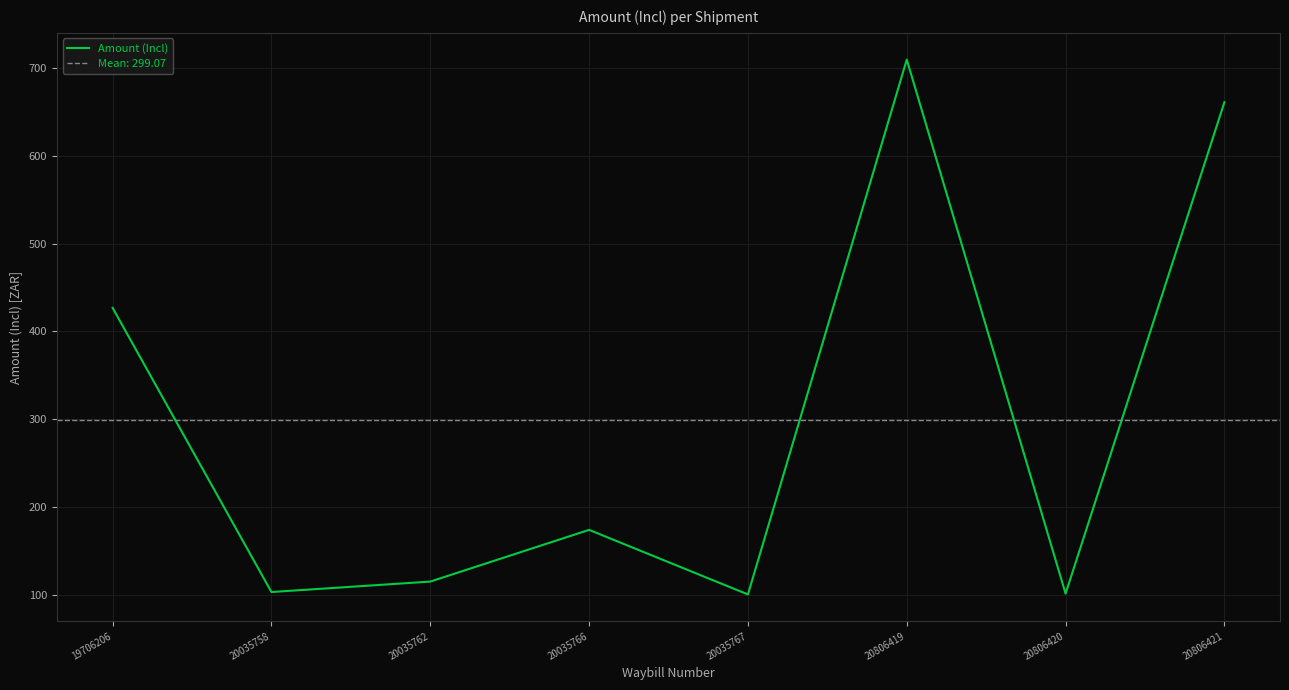

What is the value of the 4th point from the left?

174.3